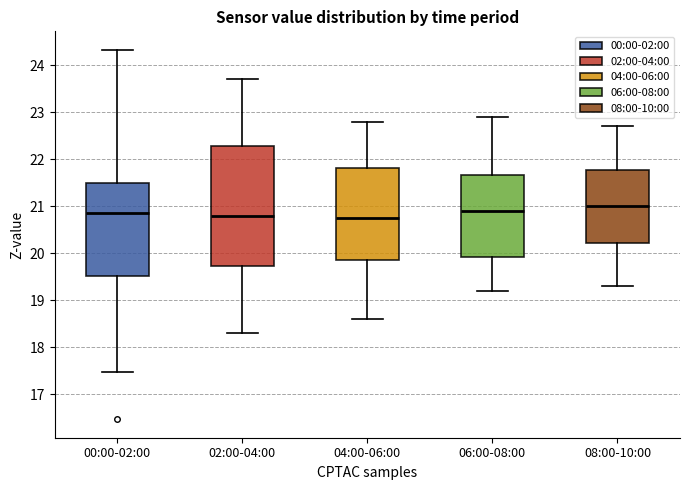

Where is the upper edge of the box for 02:00-04:00 on the y-axis? The values are not printed on the chart, so give them approximately, as read against the axis.

22.3